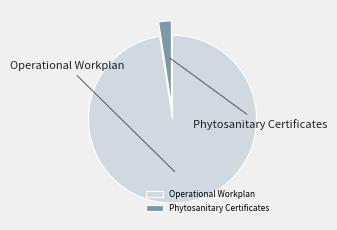

Count the number of slices in the pie.

2